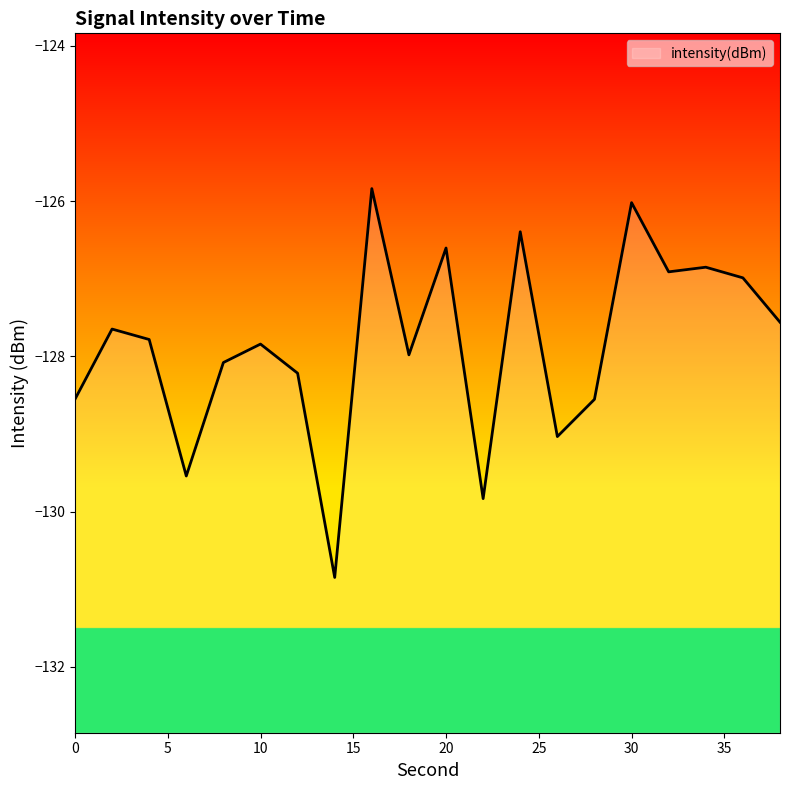

Rank the categories by value from lowest to highest.

14, 22, 6, 26, 28, 0, 12, 8, 18, 10, 4, 2, 38, 36, 32, 34, 20, 24, 30, 16